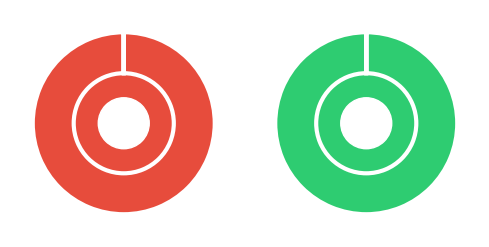

Combined, do Завтрак and Обед account for over 50%?

Yes